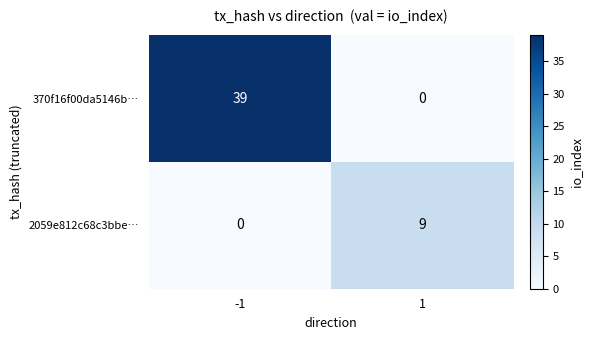

What is the spread (max minus min) of values at -1?

39